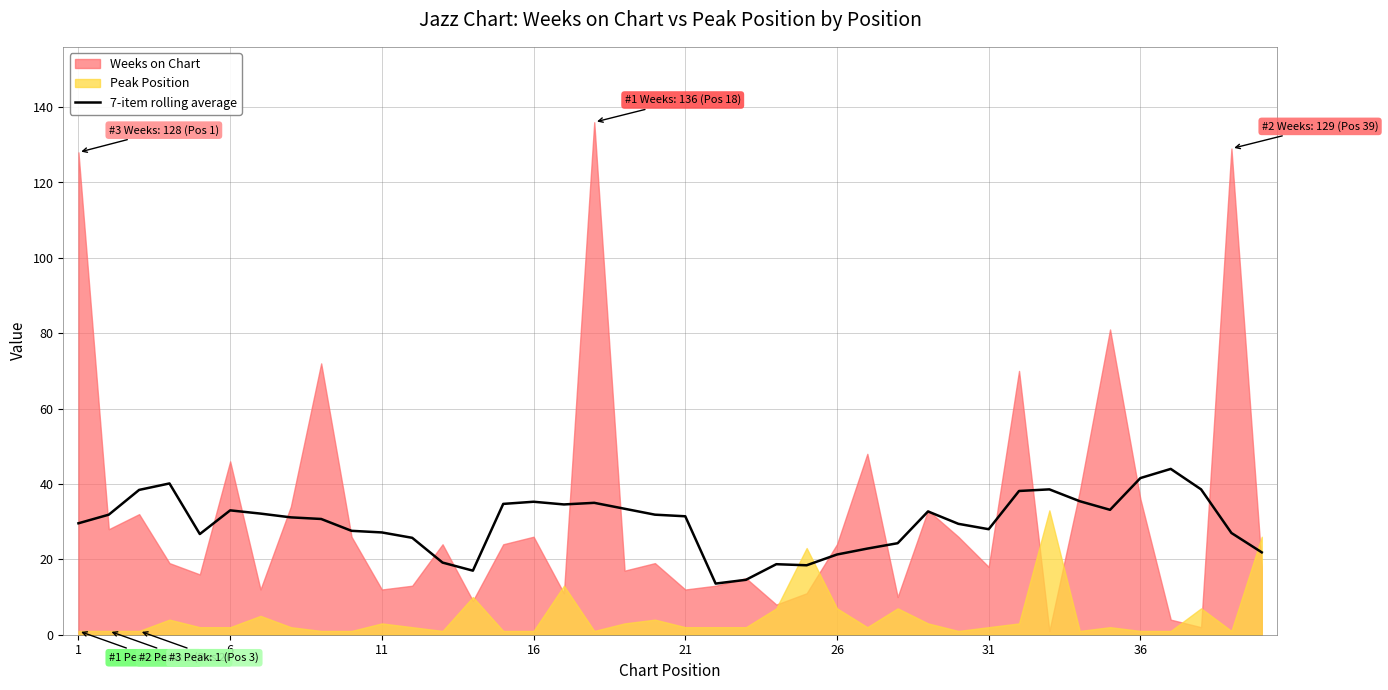

Reading right to left, list all the values displayed in this chart.

21.9	27.0	38.6	44.0	41.6	33.1	35.4	38.6	38.1	28.0	29.4	32.7	24.3	22.9	21.3	18.4	18.7	14.6	13.6	31.4	31.9	33.4	35.0	34.6	35.3	34.7	17.0	19.1	25.7	27.1	27.6	30.7	31.1	32.1	33.0	26.7	40.1	38.4	31.9	29.6